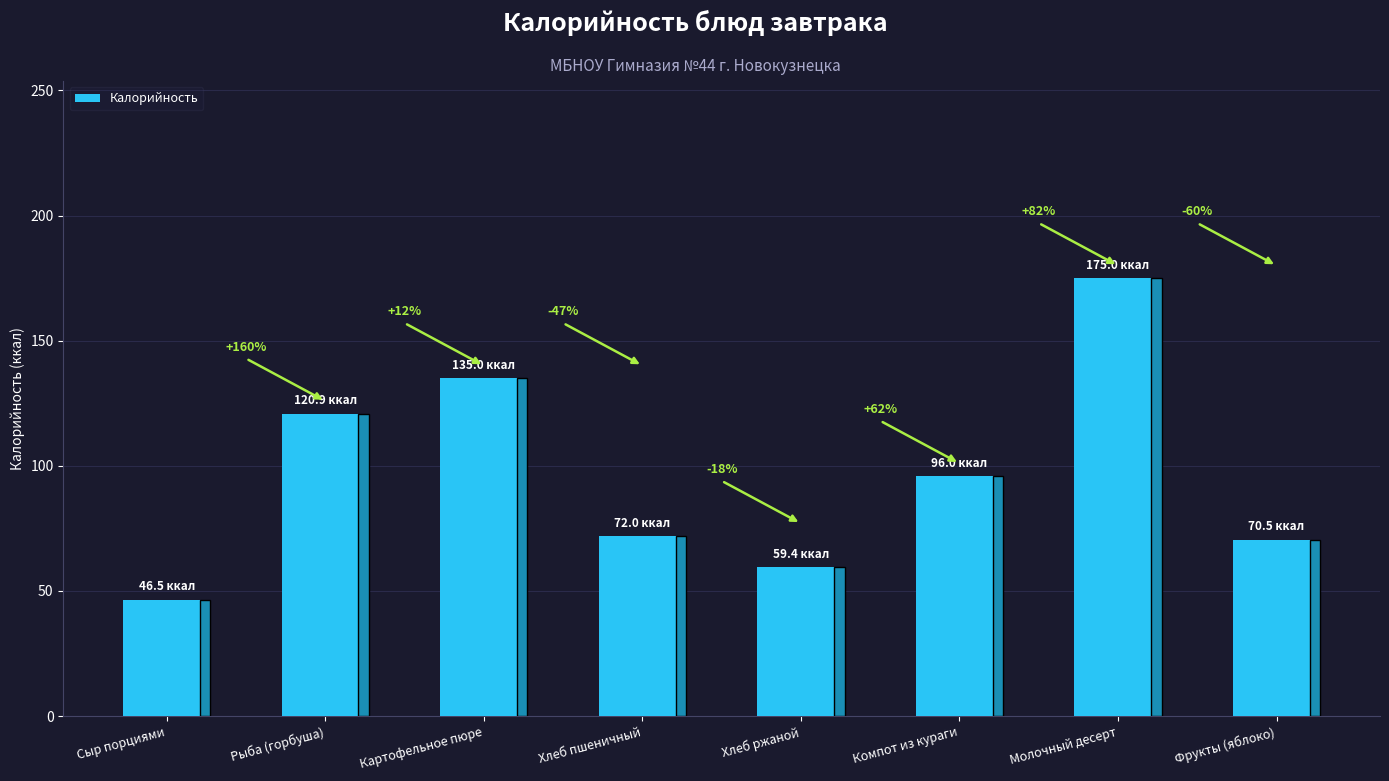

Rank the categories by value from highest to lowest.

Молочный десерт, Картофельное пюре, Рыба (горбуша), Компот из кураги, Хлеб пшеничный, Фрукты (яблоко), Хлеб ржаной, Сыр порциями